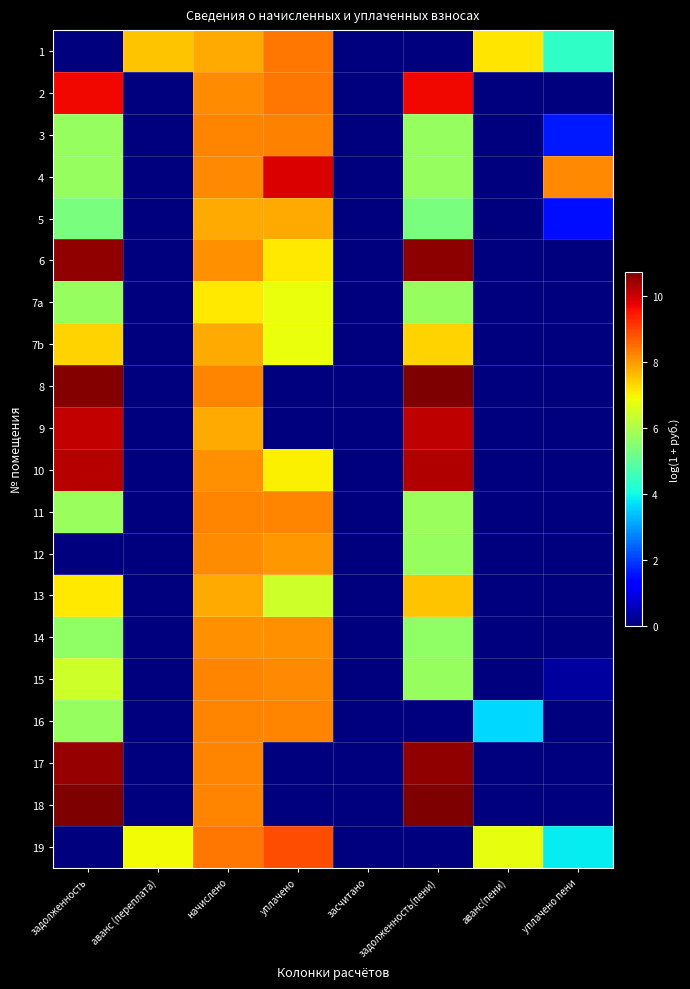

Which series has the widest spread of values?

18